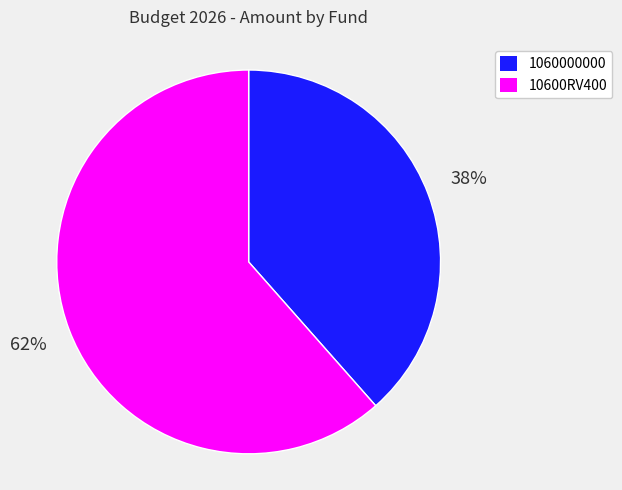

How many slices are in this pie chart?

2